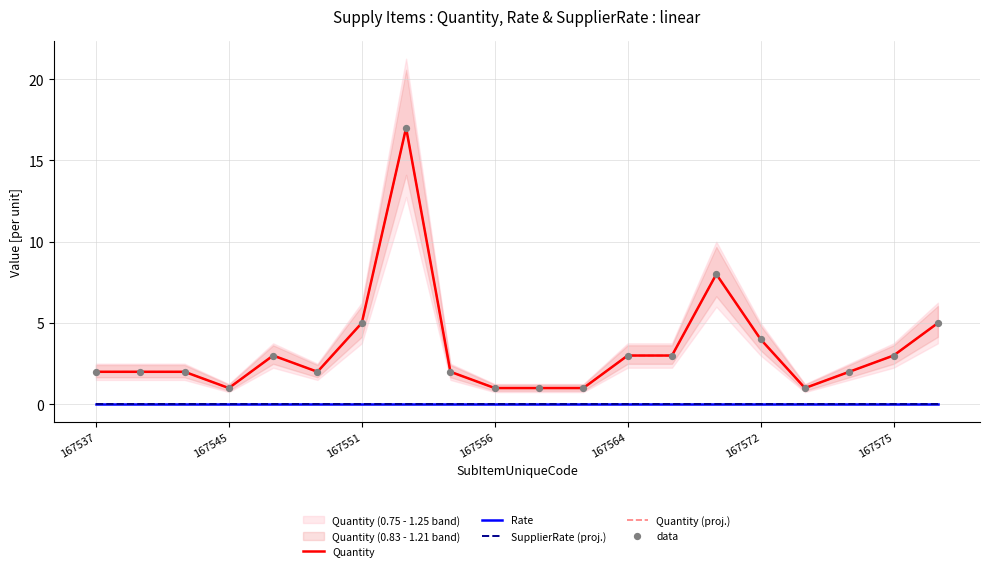

Which series contains the highest Y value?

Quantity